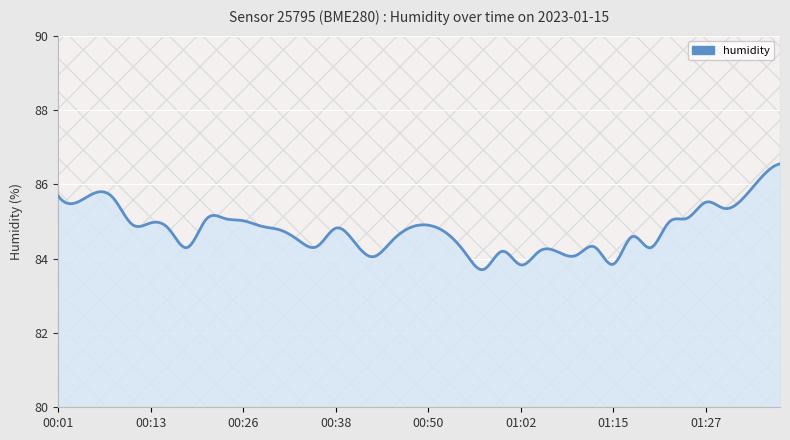

What is the difference between the maximum and minimum values?

2.8